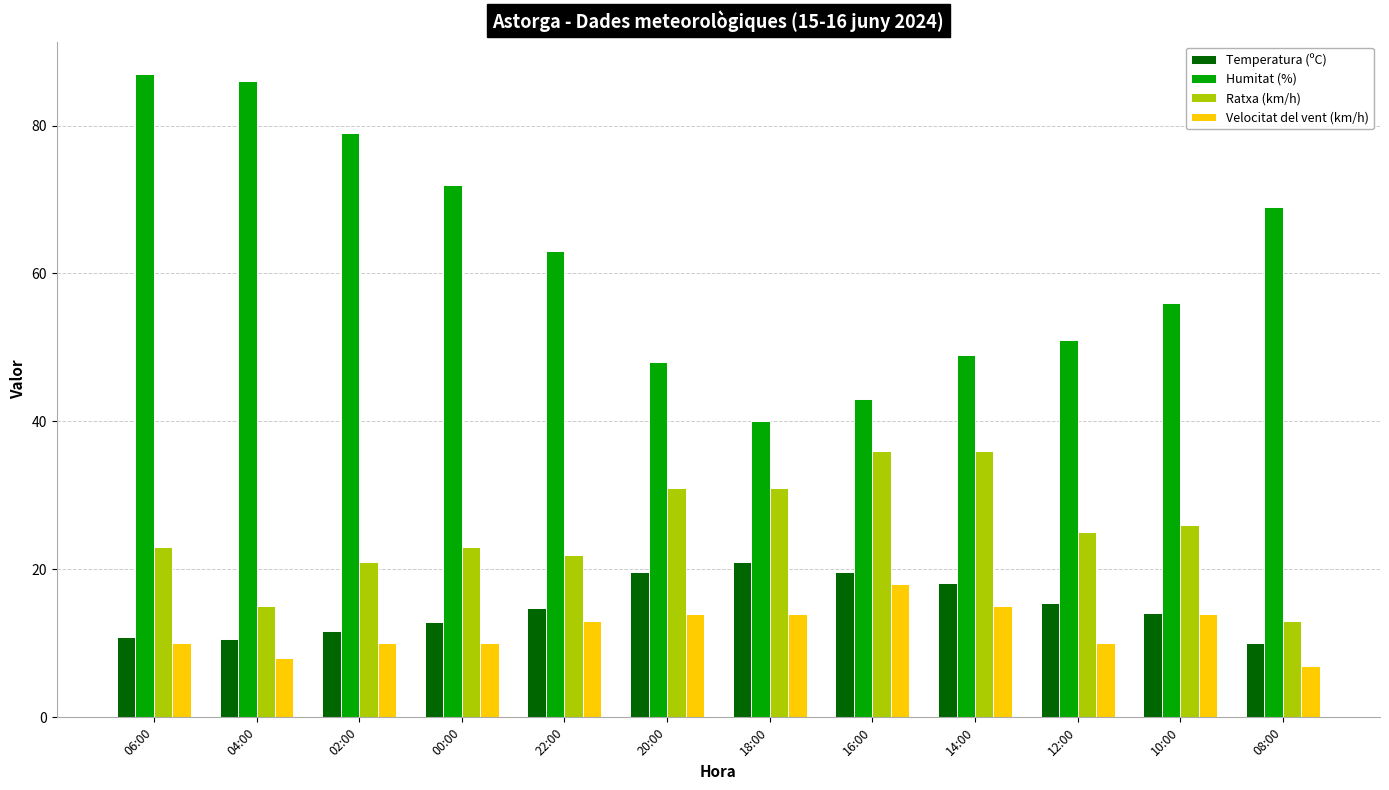

What is the value of the Velocitat del vent (km/h) bar at the 2nd from the left?

8.0